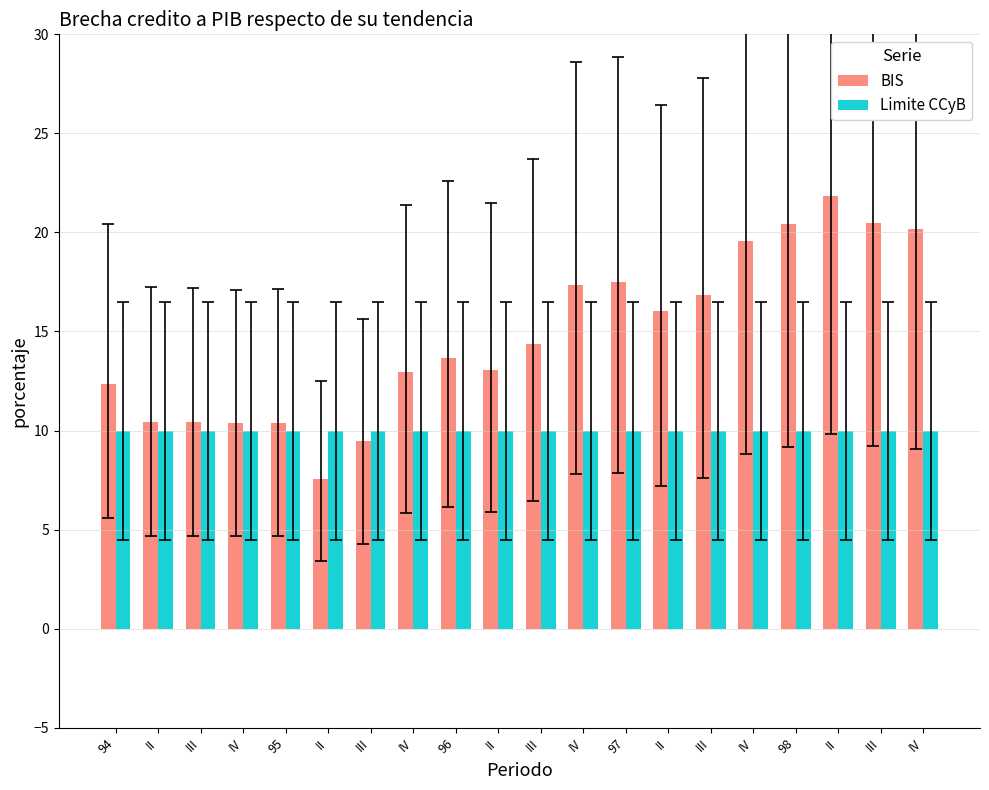

What is the minimum value shown in the chart?

7.6